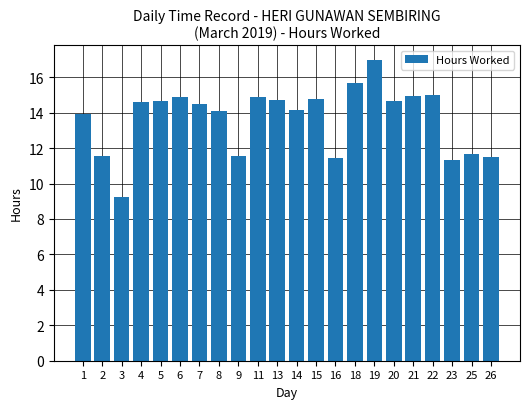

What is the change in value from 3 to 6?

+5.6